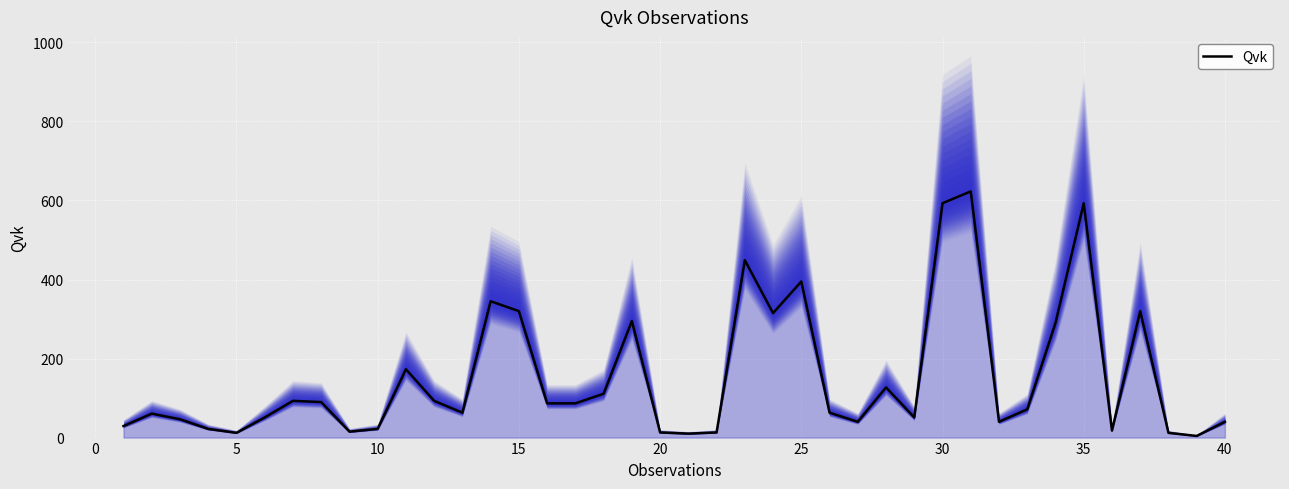

What is the value of the 11th point from the left?

173.0